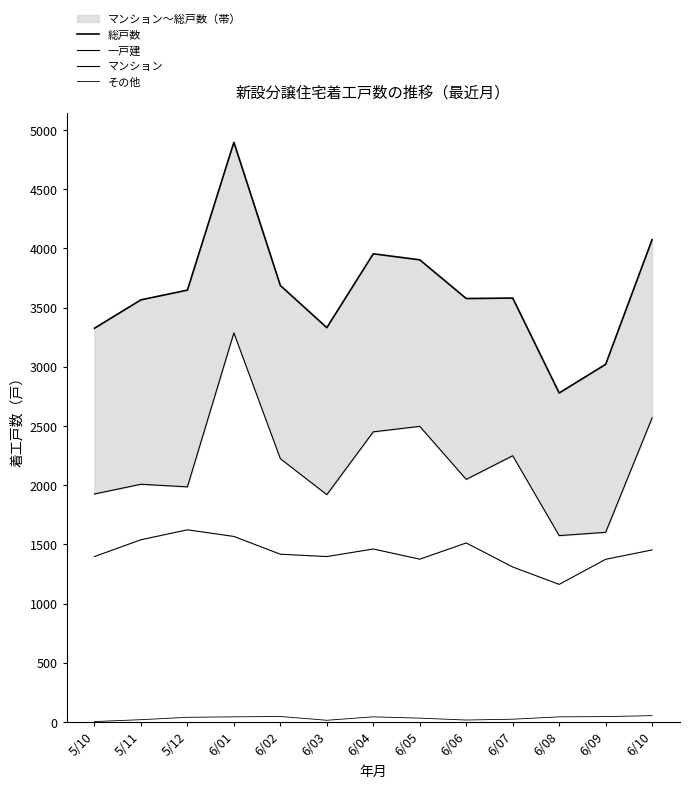

Where is 一戸建 nearest to the value 1392?

5/10